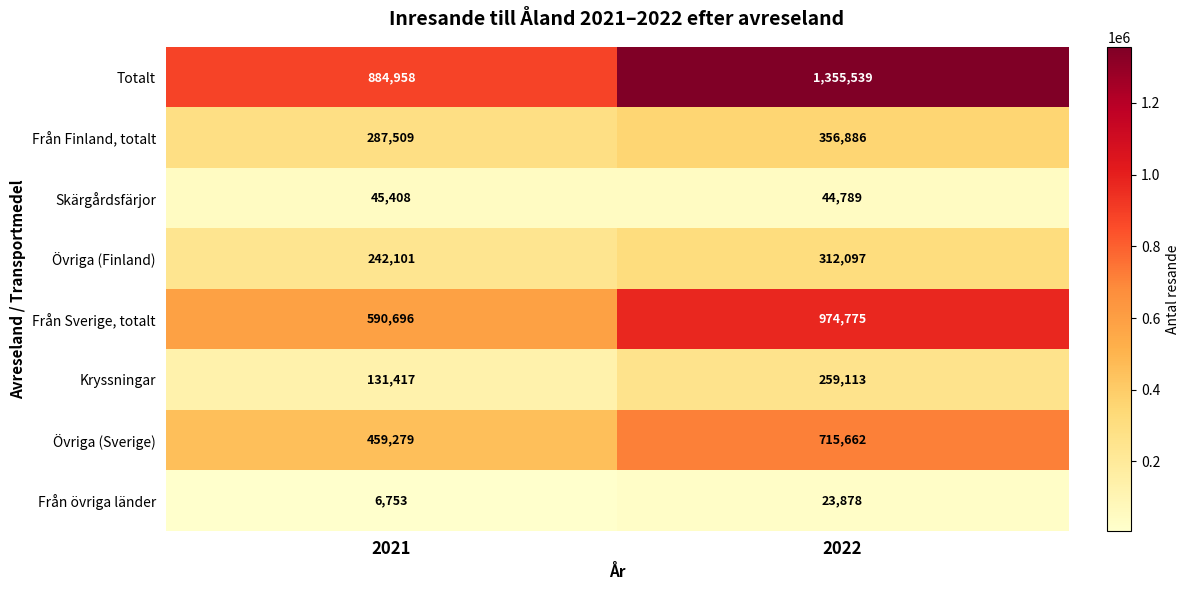

The value of Skärgårdsfärjor at 2021 is 45408. True or false?

True